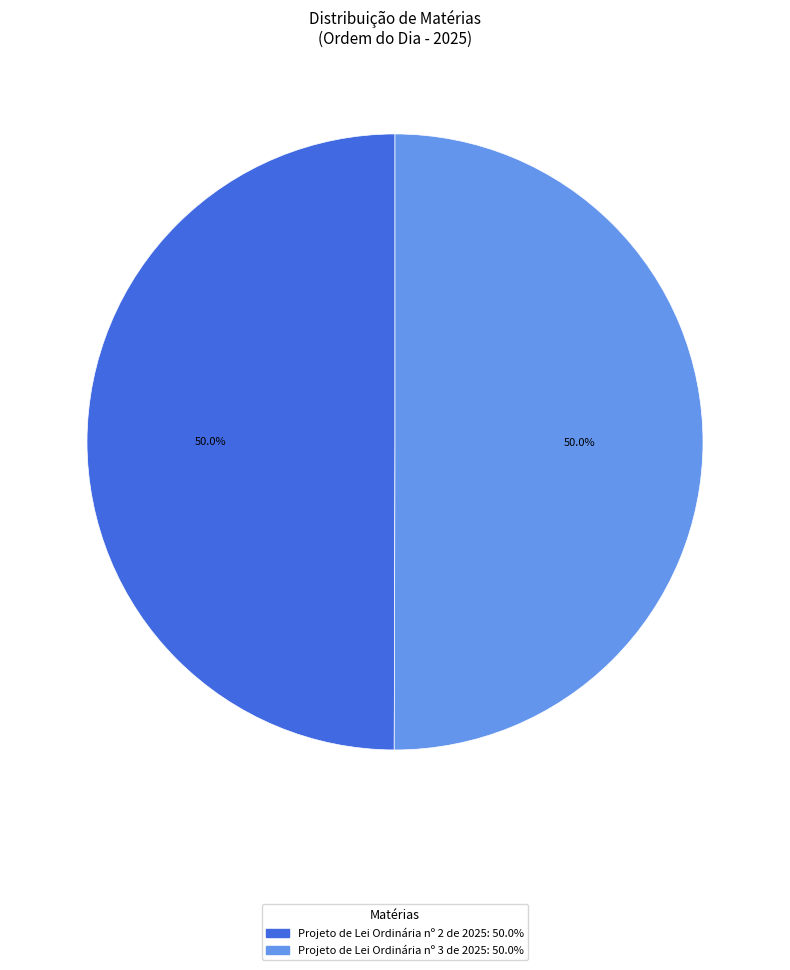

Do Projeto de Lei Ordinária nº 3 de 2025 and Projeto de Lei Ordinária nº 2 de 2025 together represent more than half of the pie?

Yes